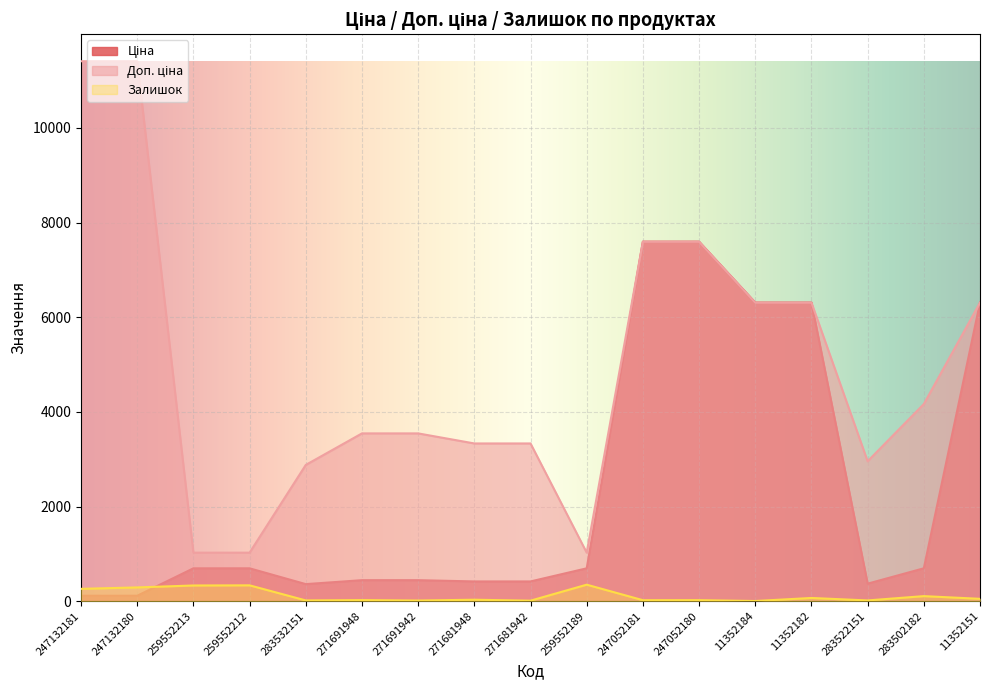

How many interior local peaks does the Залишок series have?

7